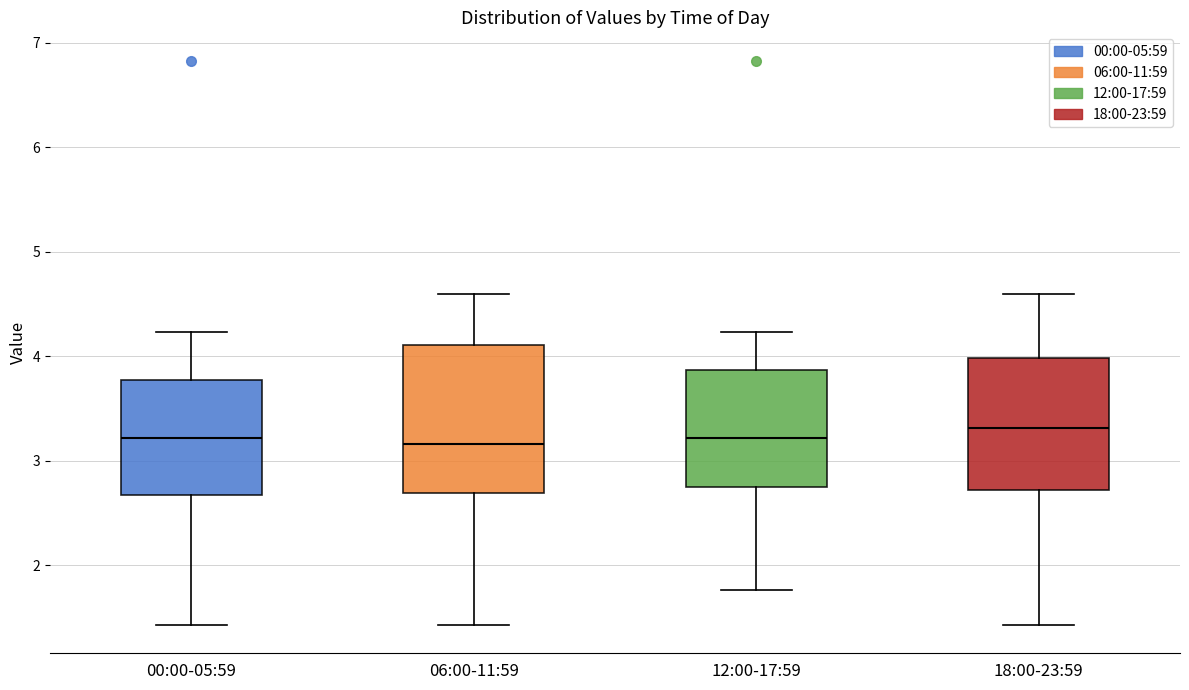

Where is the upper edge of the box for 06:00-11:59 on the y-axis? The values are not printed on the chart, so give them approximately, as read against the axis.

4.1